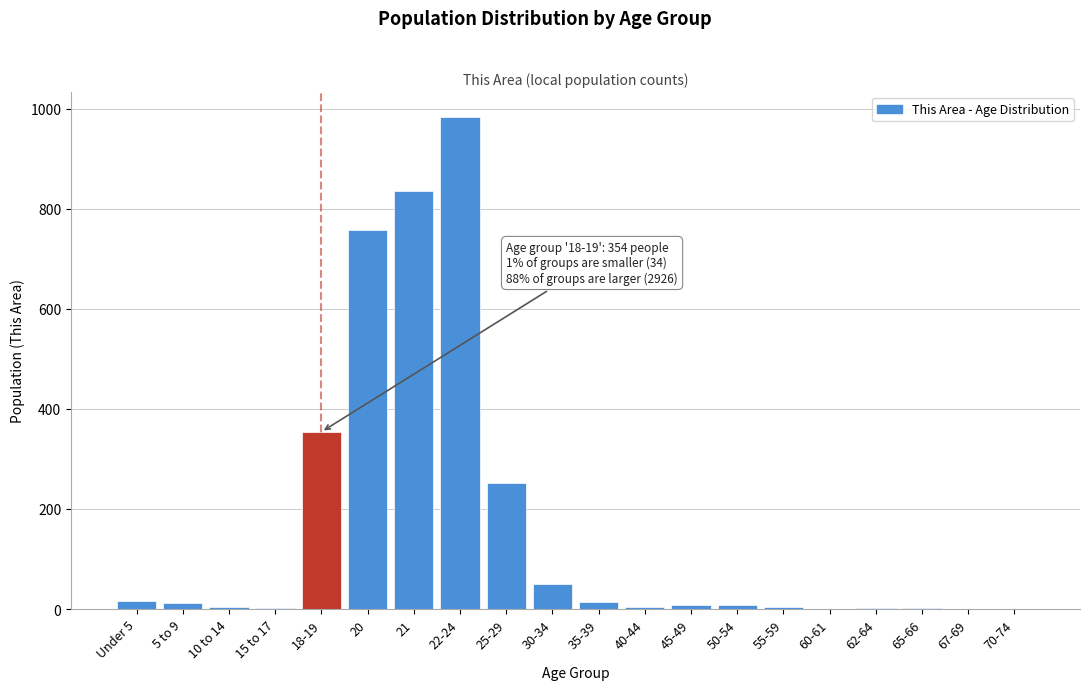

The chart shows a value of 835 at 21. True or false?

True